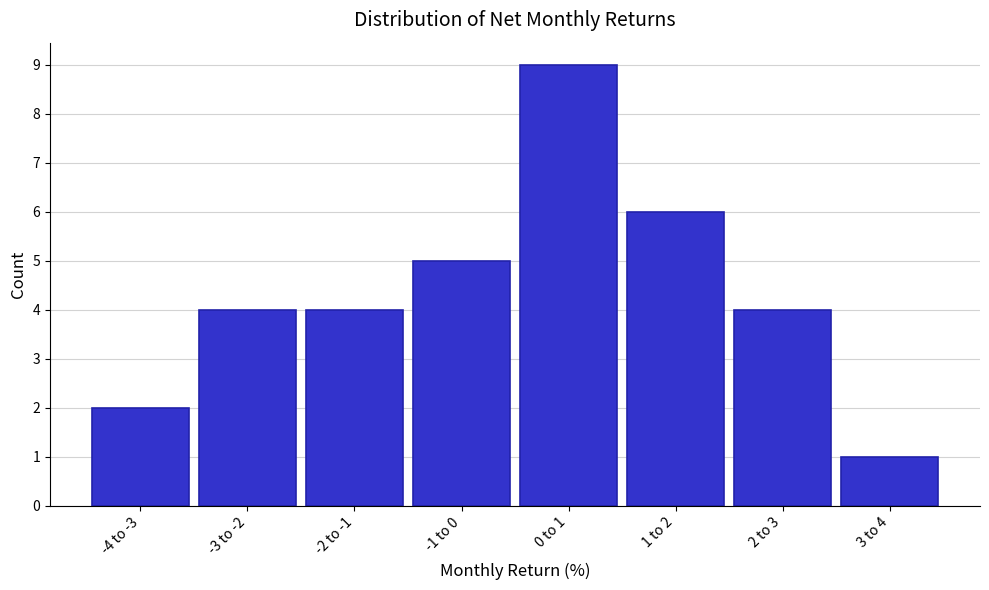

Reading right to left, list all the values displayed in this chart.

3 to 4=1	2 to 3=4	1 to 2=6	0 to 1=9	-1 to 0=5	-2 to -1=4	-3 to -2=4	-4 to -3=2